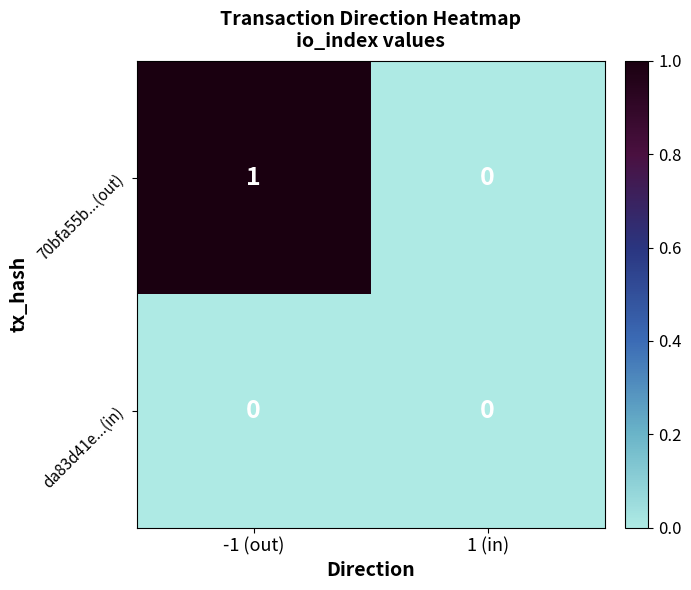

The 70bfa55b...(out) series shows 1 at -1 (out). True or false?

True